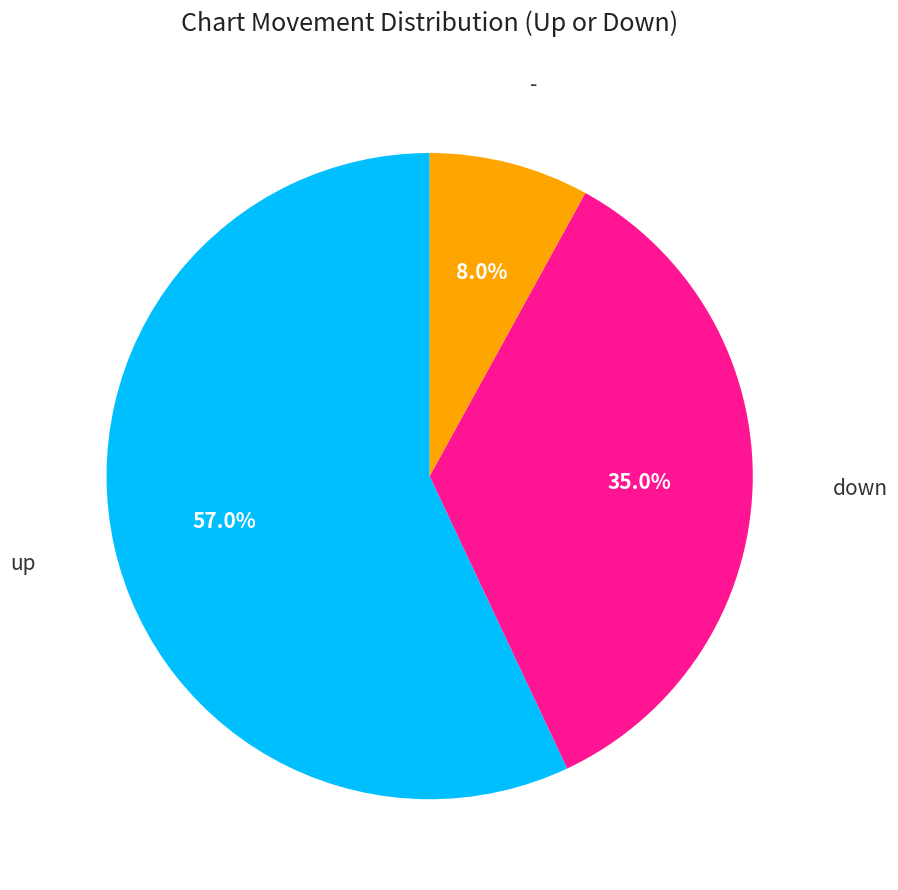

Is the sum of up and - greater than half?

Yes